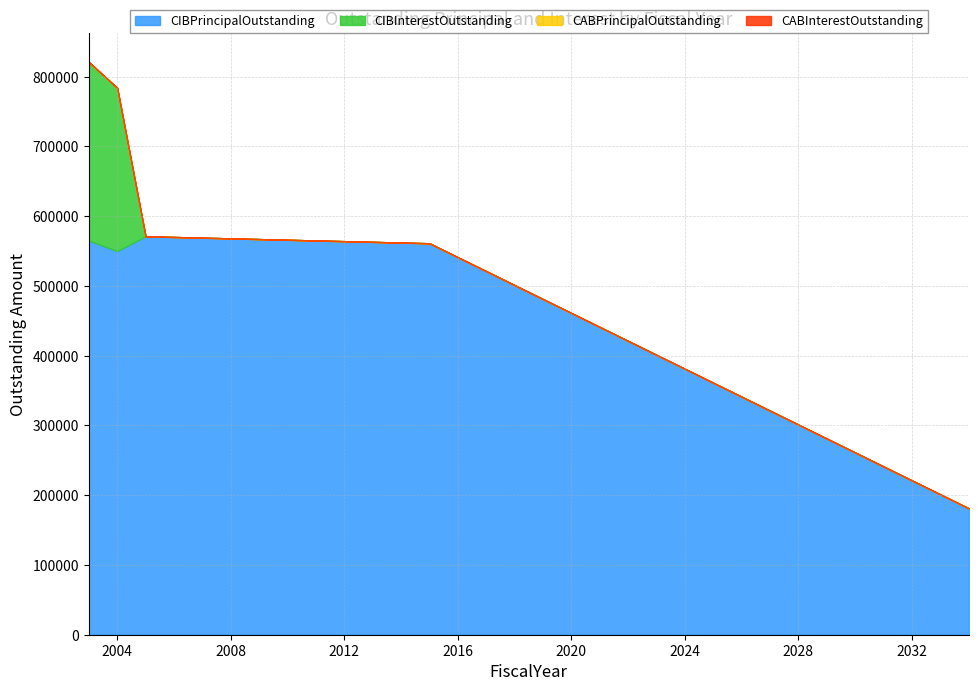

Reading left to right, what are all the values shown in this chart?

CIBPrincipalOutstanding: 565000.0	550000.0	571155.0	570155.0	569155.0	568155.0	567155.0	566155.0	565155.0	564155.0	563155.0	562155.0	561155.0	541155.0	521155.0	501155.0	481155.0	461155.0	441155.0	421155.0	401155.0	381155.0	361155.0	341155.0	321155.0	301155.0	281155.0	261155.0	241155.0	221155.0	201155.0	181155.0
CIBInterestOutstanding: 256042.5	233972.5	0.0	0.0	0.0	0.0	0.0	0.0	0.0	0.0	0.0	0.0	0.0	0.0	0.0	0.0	0.0	0.0	0.0	0.0	0.0	0.0	0.0	0.0	0.0	0.0	0.0	0.0	0.0	0.0	0.0	0.0
CABPrincipalOutstanding: 0.0	0.0	0.0	0.0	0.0	0.0	0.0	0.0	0.0	0.0	0.0	0.0	0.0	0.0	0.0	0.0	0.0	0.0	0.0	0.0	0.0	0.0	0.0	0.0	0.0	0.0	0.0	0.0	0.0	0.0	0.0	0.0
CABInterestOutstanding: 0.0	0.0	0.0	0.0	0.0	0.0	0.0	0.0	0.0	0.0	0.0	0.0	0.0	0.0	0.0	0.0	0.0	0.0	0.0	0.0	0.0	0.0	0.0	0.0	0.0	0.0	0.0	0.0	0.0	0.0	0.0	0.0